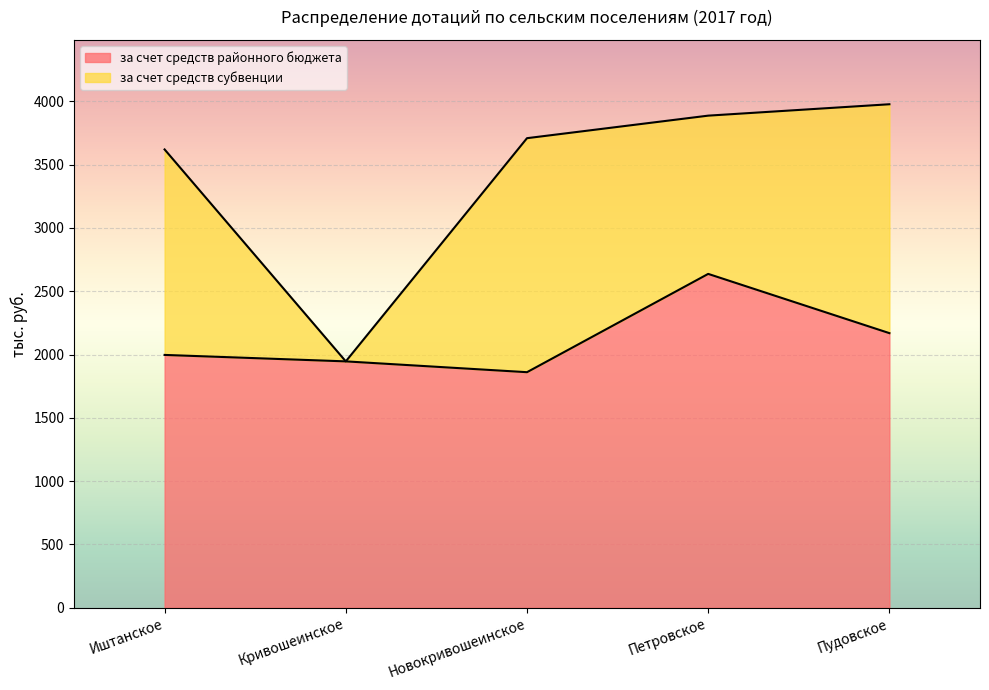

What is the label of the 3rd point from the left?

Новокривошеинское